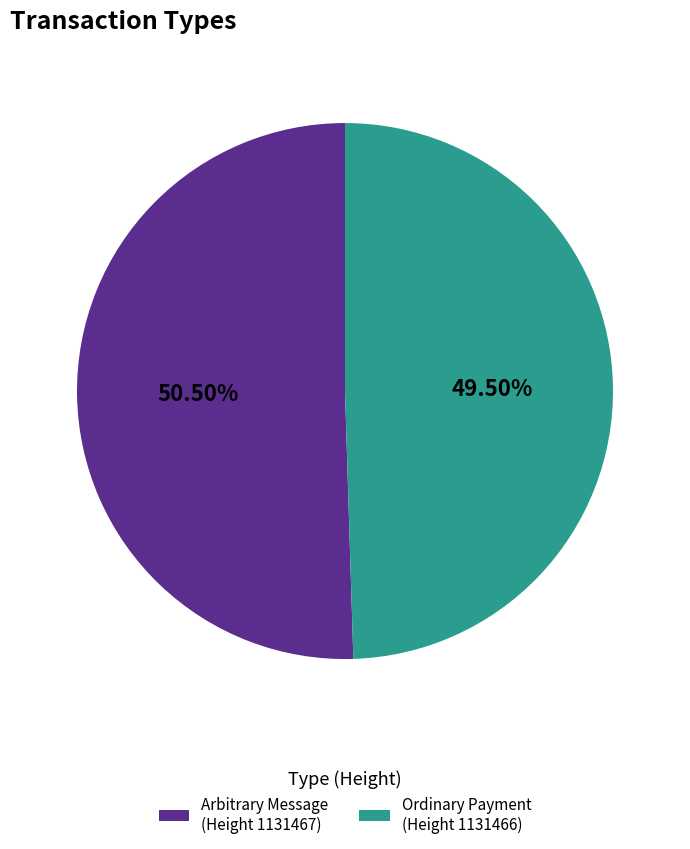

What is the ratio of the value at Arbitrary Message (Height 1131467) to the value at Ordinary Payment (Height 1131466)?

1.0